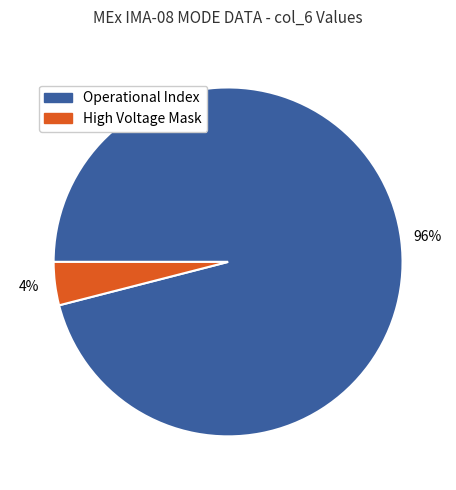

To the nearest percent, what is the difference between the largest and smallest slice percentages?

92%